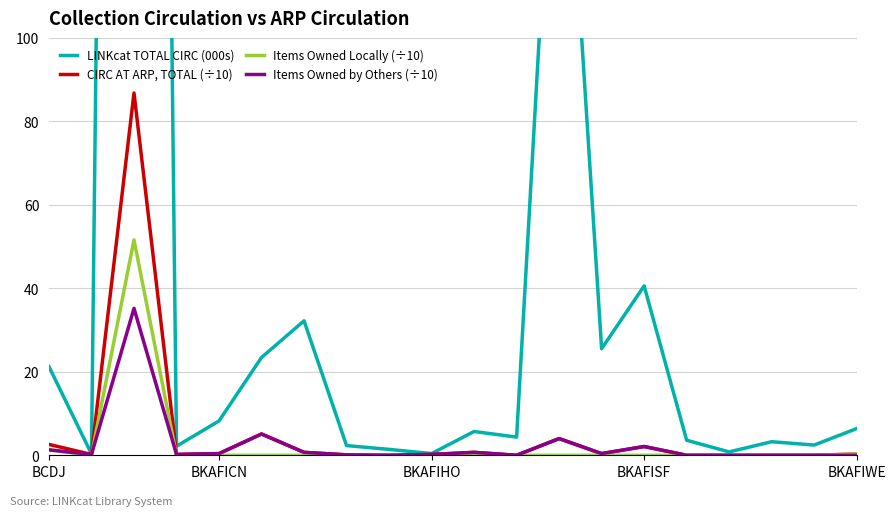

Count the number of data series in this chart.

4